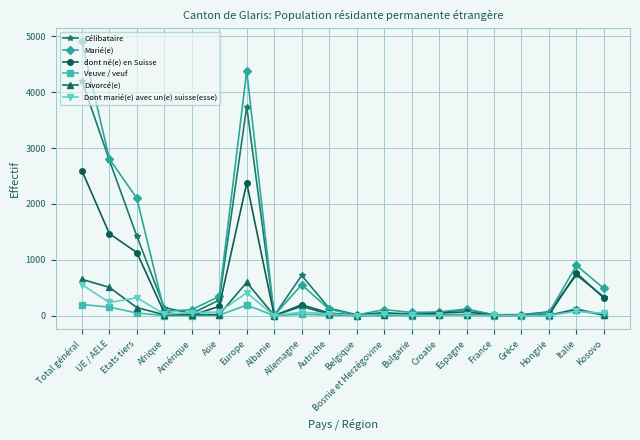

What is the total value across all series at Etats tiers?

5165